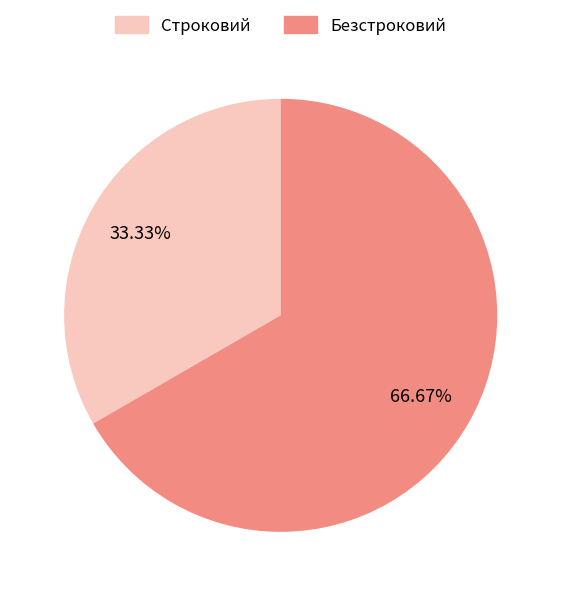

To the nearest percent, what is the difference between the largest and smallest slice percentages?

33%